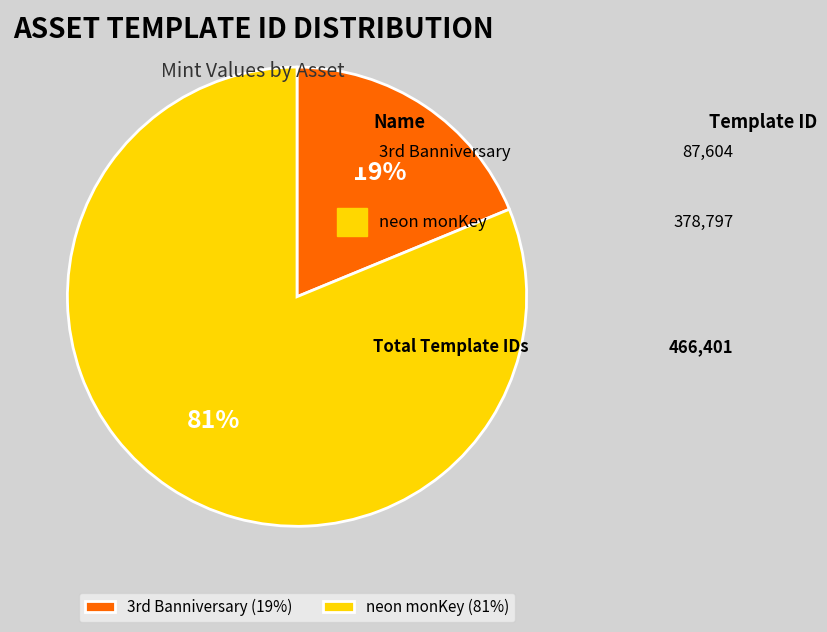

Which category has the biggest portion of the pie?

neon monKey